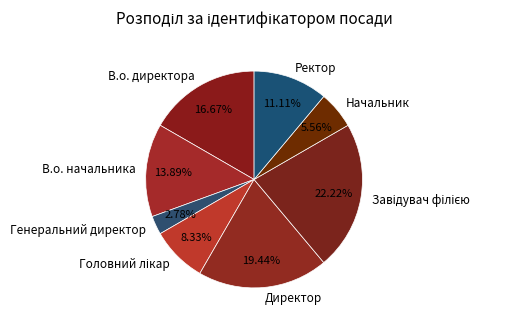

What percentage do Генеральний директор and В.о. начальника together represent?

16.7%